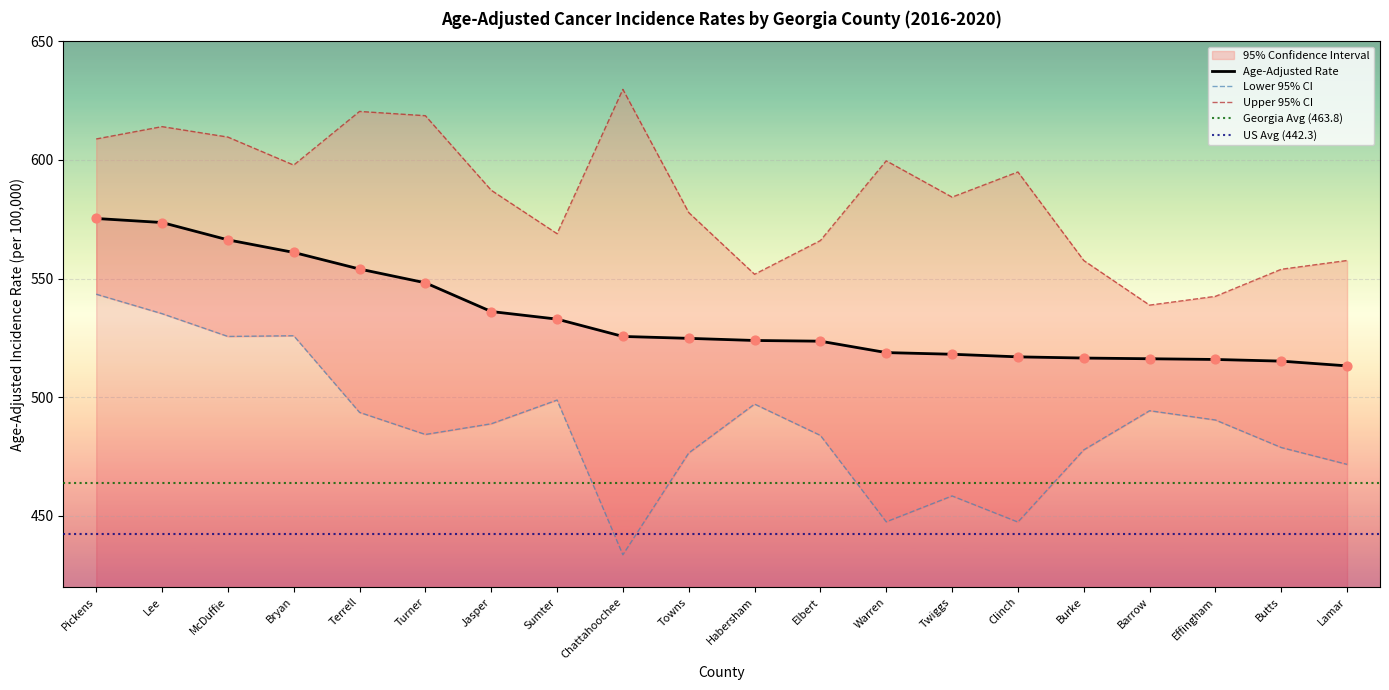

Which series has the largest Y range (max minus min)?

Lower 95% CI